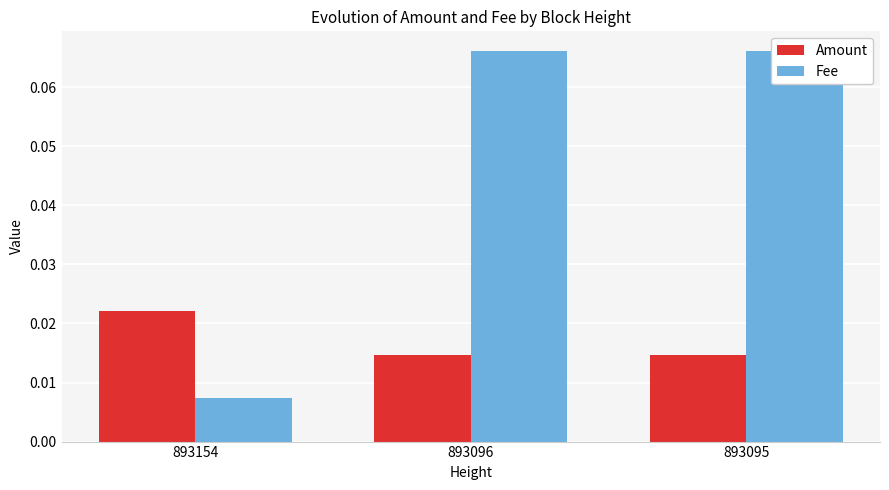

How many bars are there in total?

6